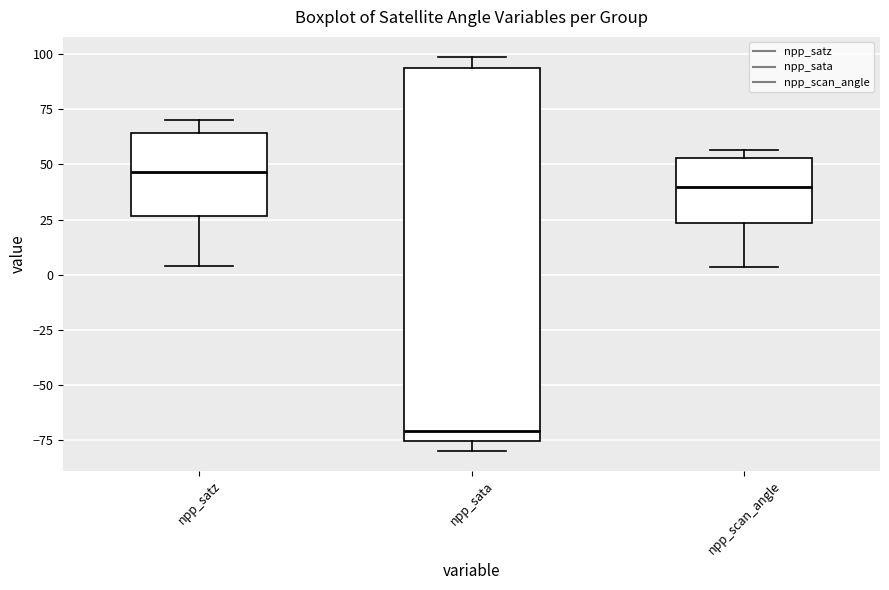

Comparing the boxes themselves (not the whiskers), which one is the tallest?

npp_sata